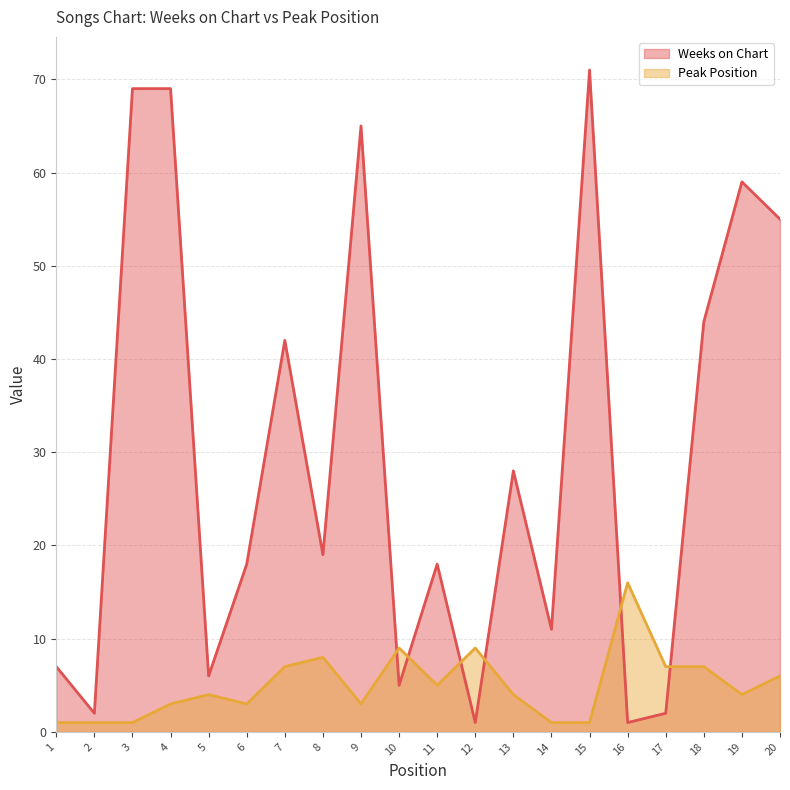

How many lines are shown in the chart?

2